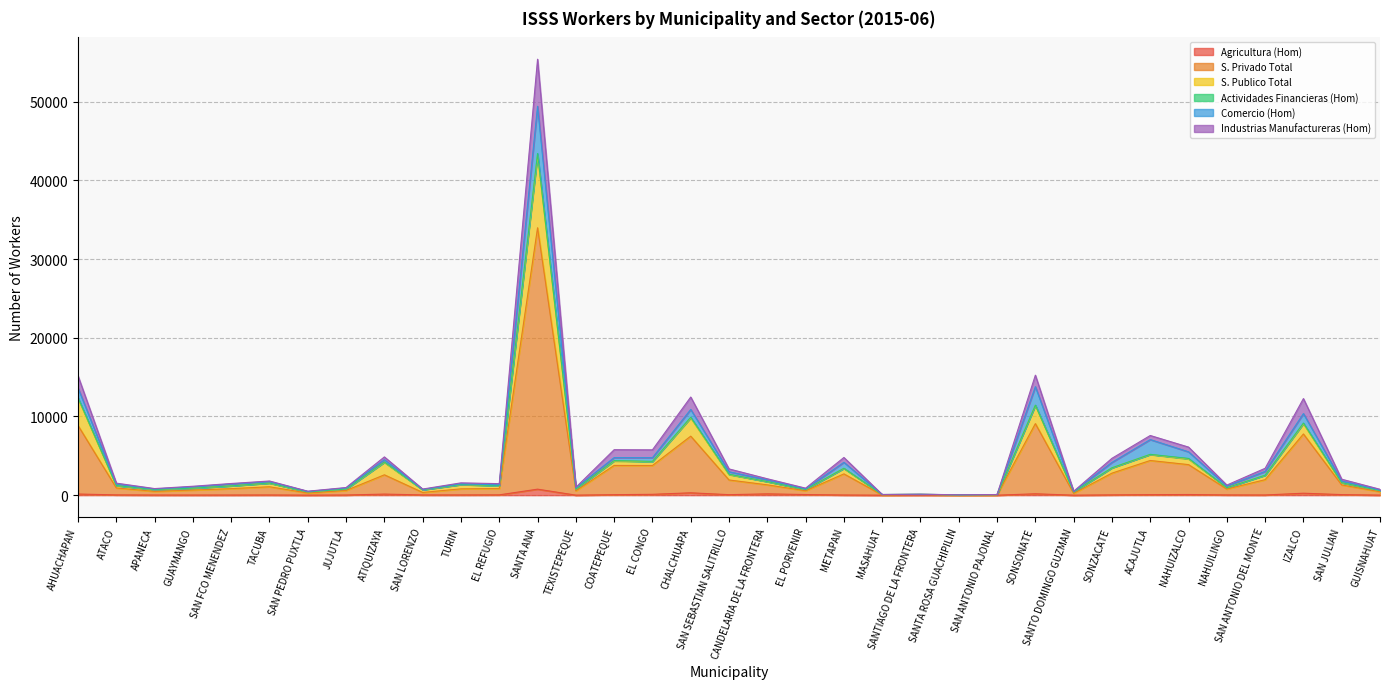

What position from the left is SANTA ANA?

13